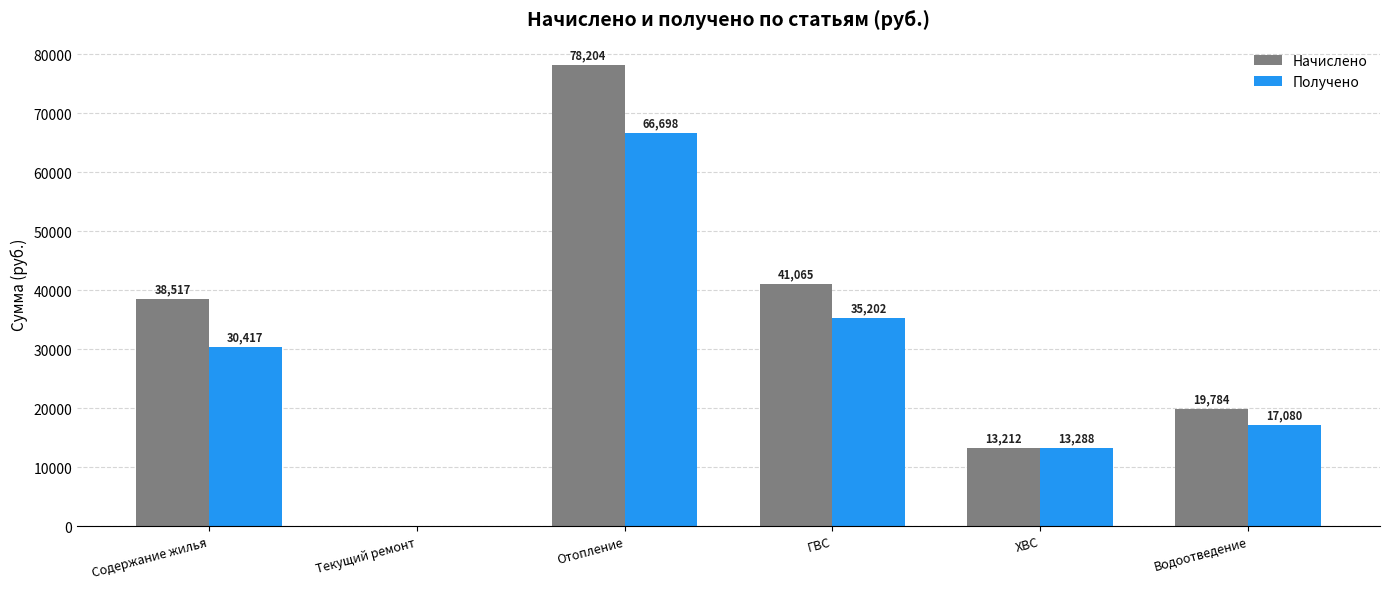

At which label is Начислено closest to 39101?

Содержание жилья